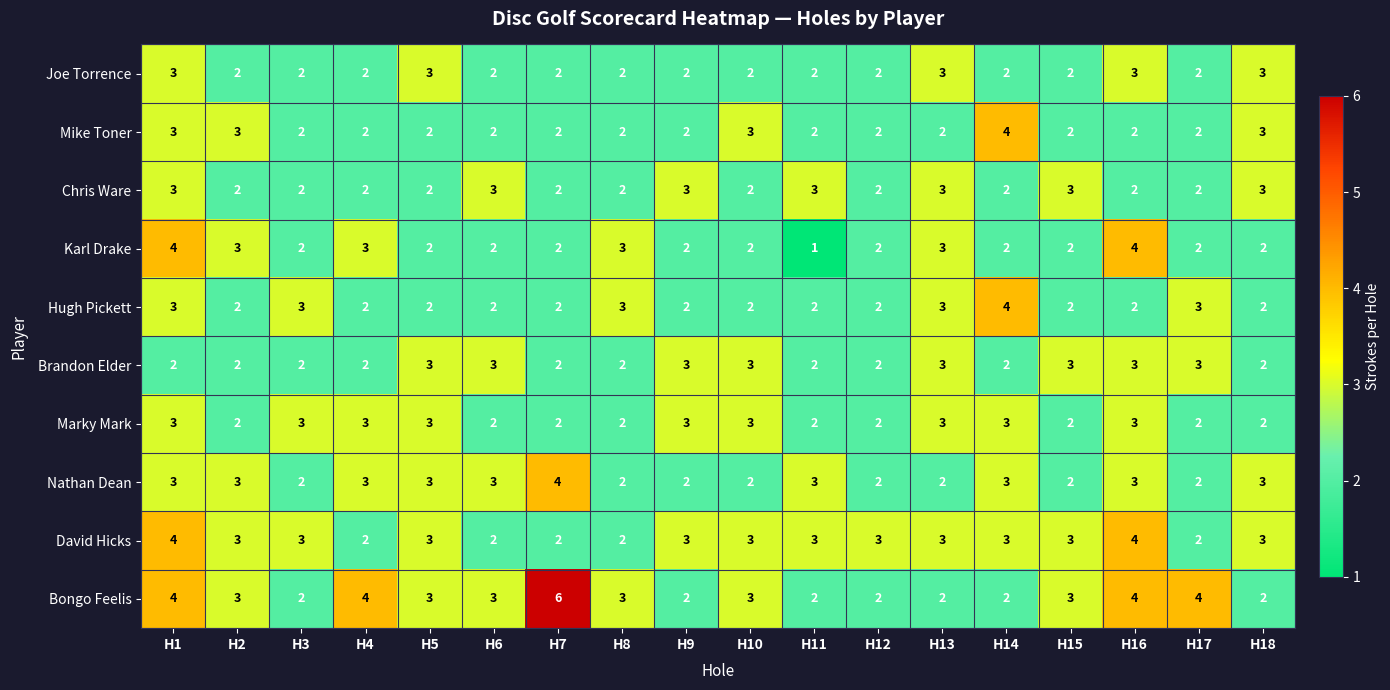

At which category is the sum across all series the highest?

H1